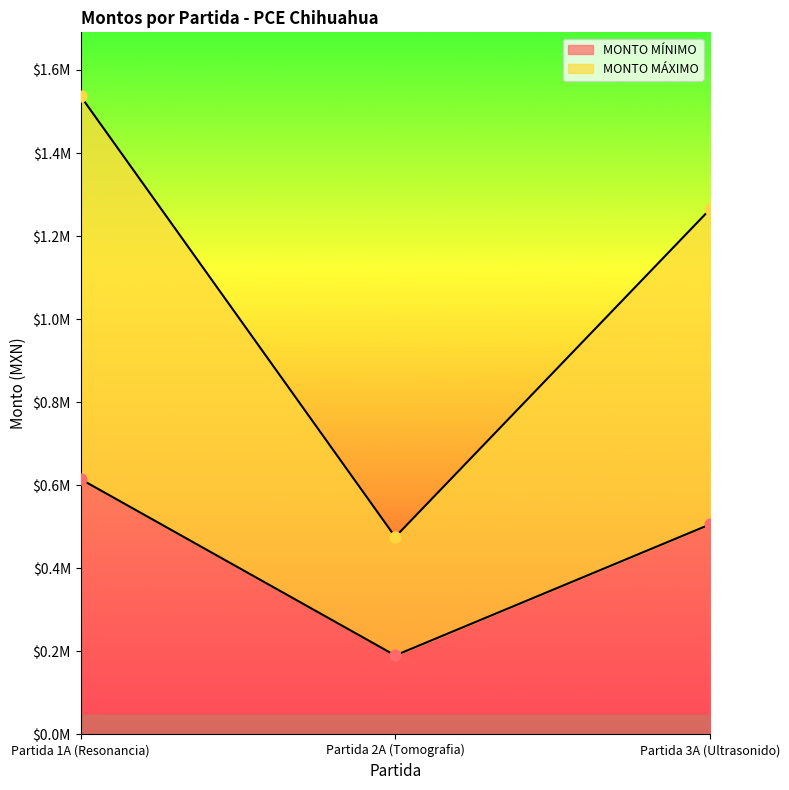

Which series reaches the minimum Y coordinate?

MONTO MÍNIMO